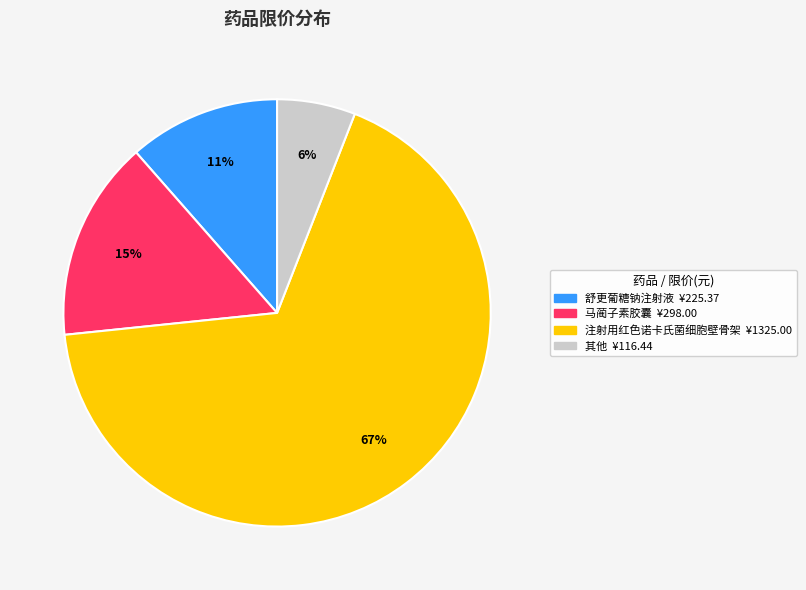

Does any single category account for the majority?

Yes